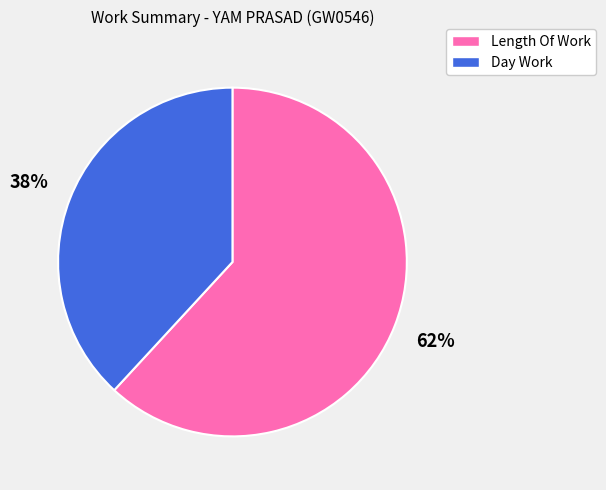

To the nearest percent, what is the average slice percentage?

50%